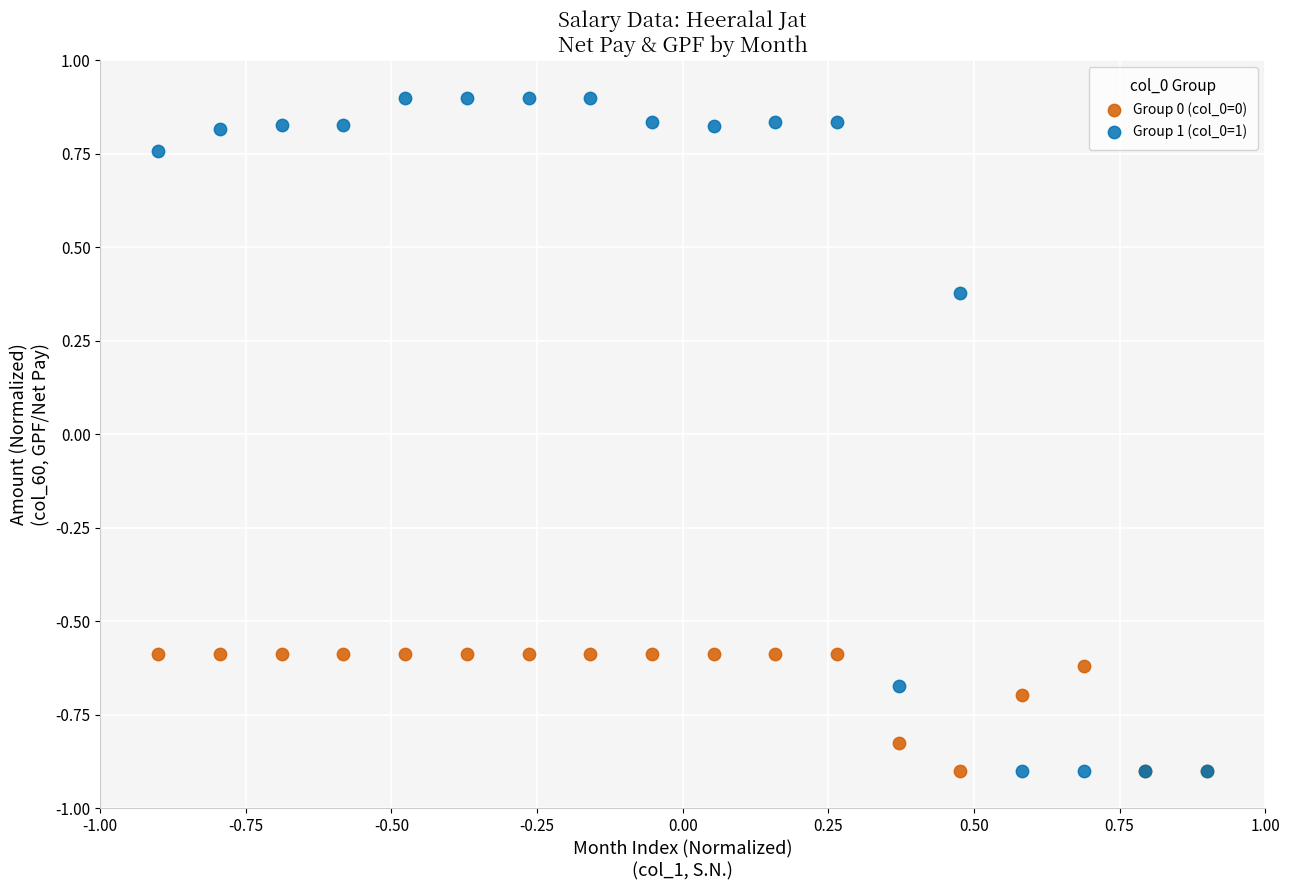

Which series contains the highest Y value?

Group 1 (col_0=1)